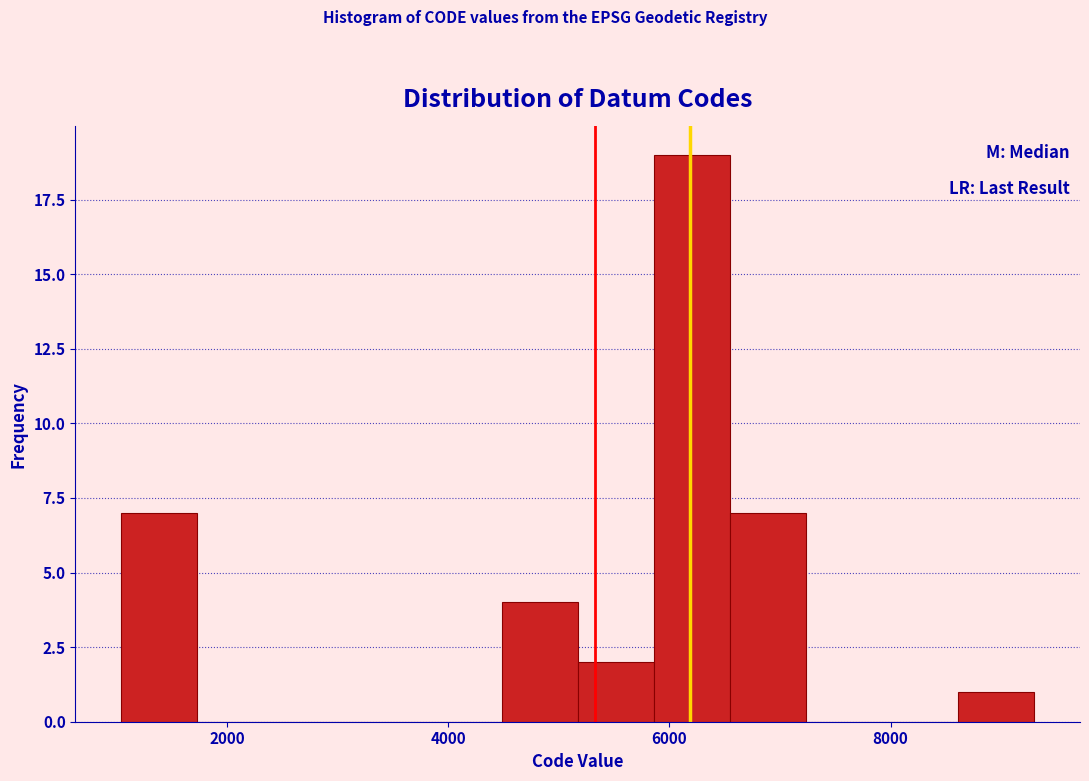

Around what value on the x-axis is the tallest bar? Give the approximate position of its centre, as read against the axis.

6200